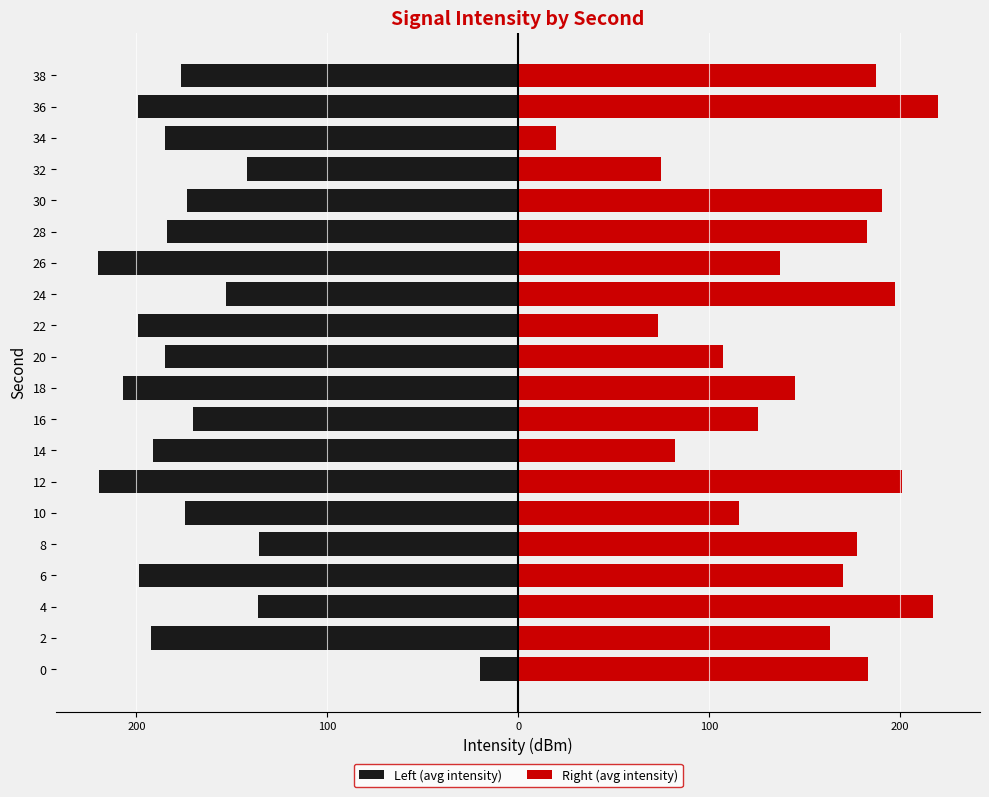

What is the difference between the maximum and minimum values in the Right (avg intensity) series?

200.0